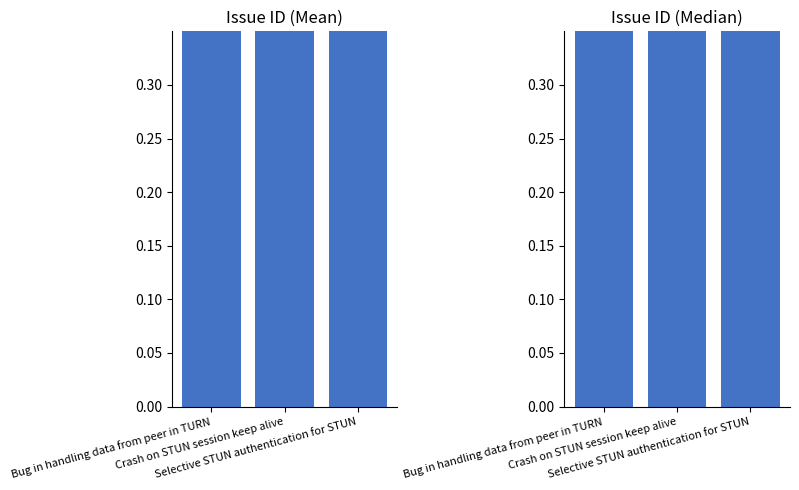

The chart shows a value of 1.0 at Selective STUN authentication for STUN. True or false?

True